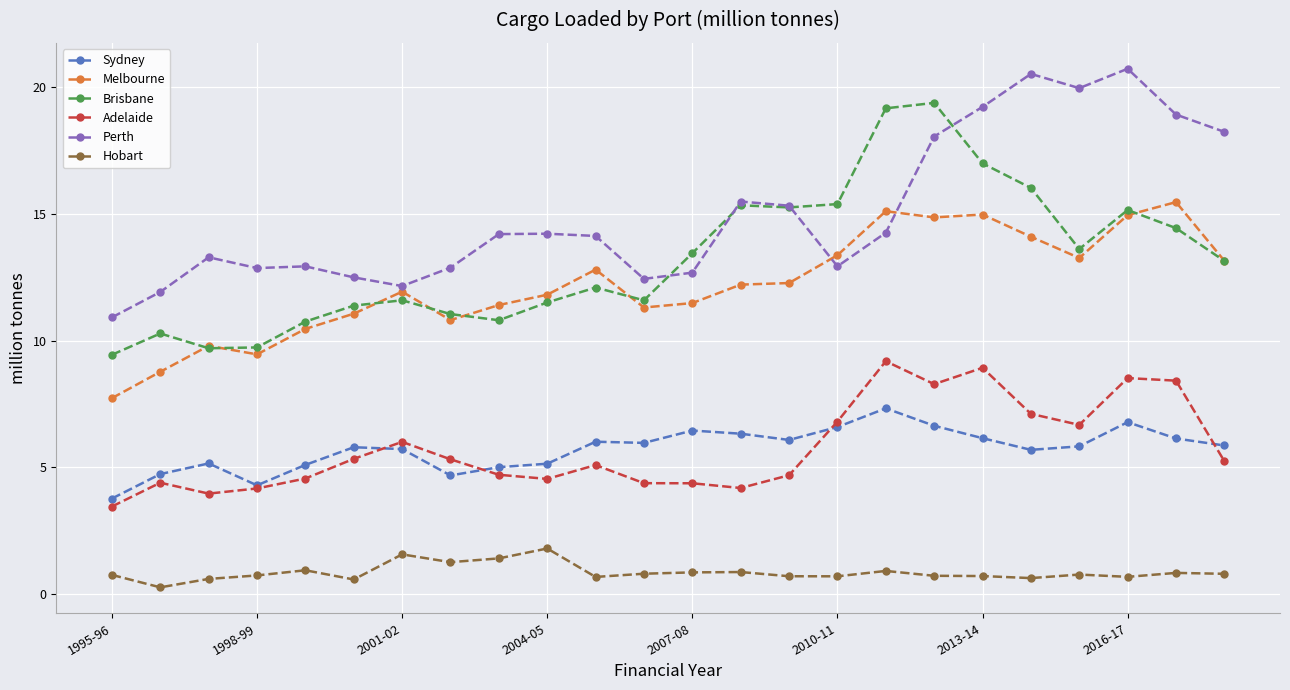

True or false: Brisbane and Adelaide cross at least once.

False